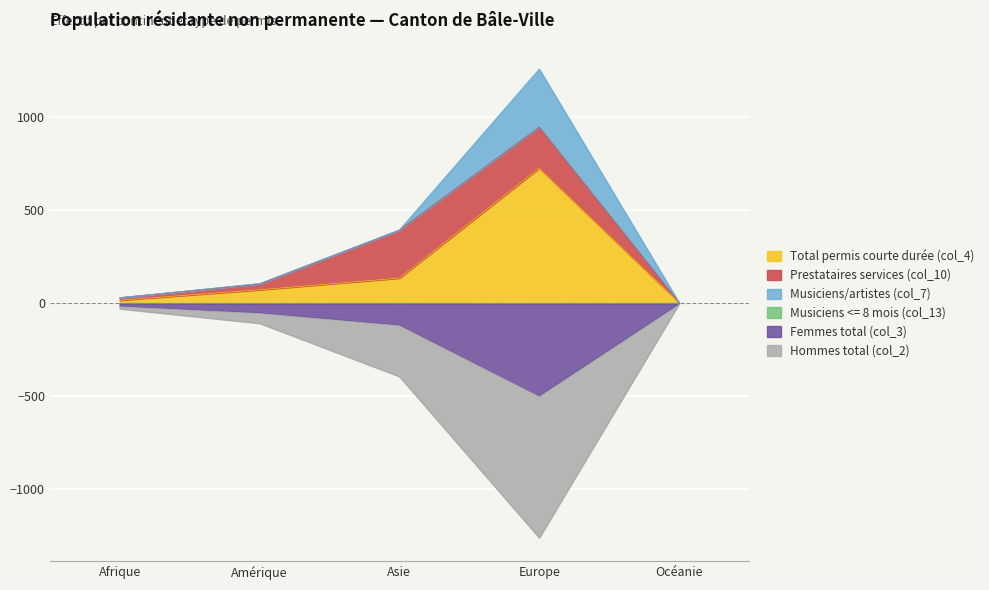

Which has a higher value, Océanie or Amérique?

Amérique